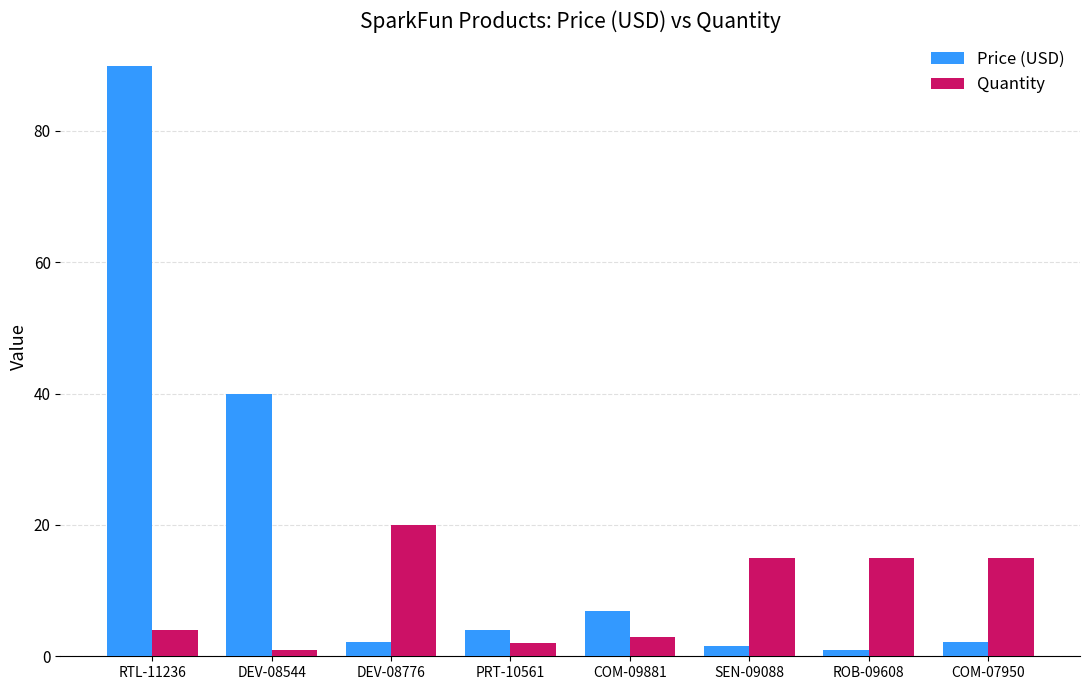

List the series in order of their peak value, highest first.

Price (USD), Quantity